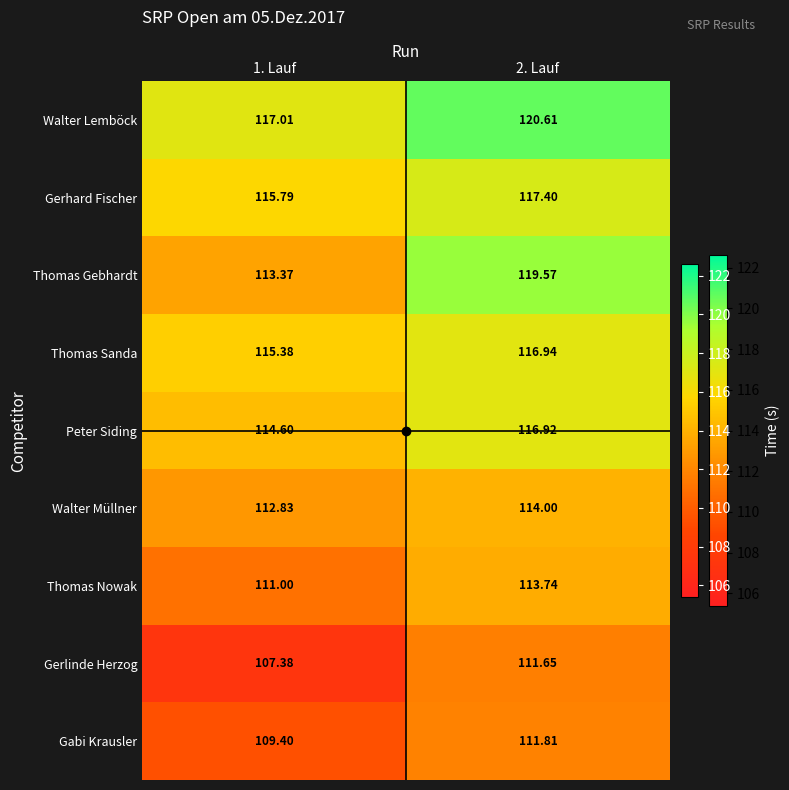

What is the difference between the highest and lowest values at 2. Lauf?

9.0